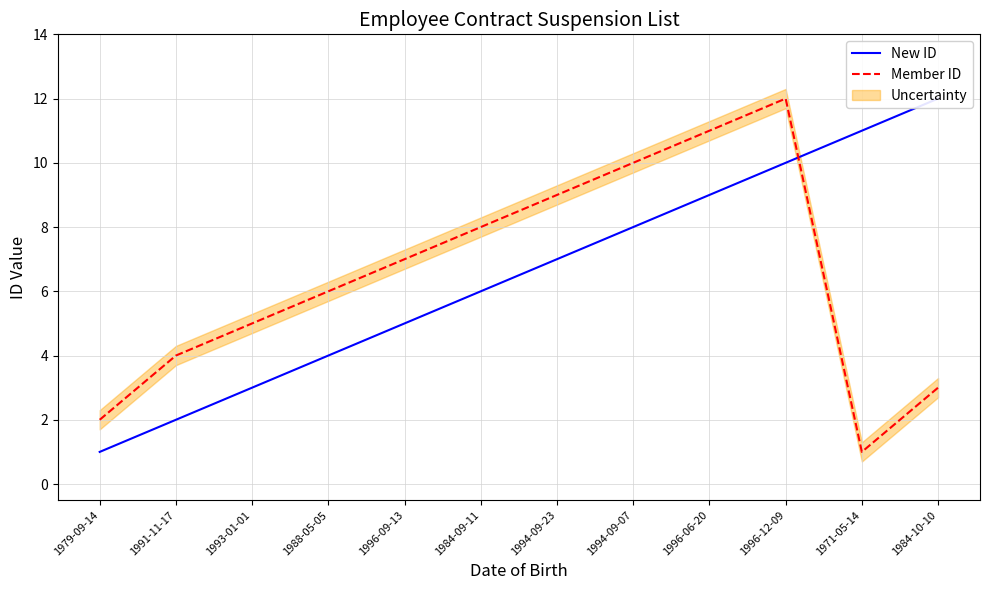

How many values in the Member ID series are below 7?

6